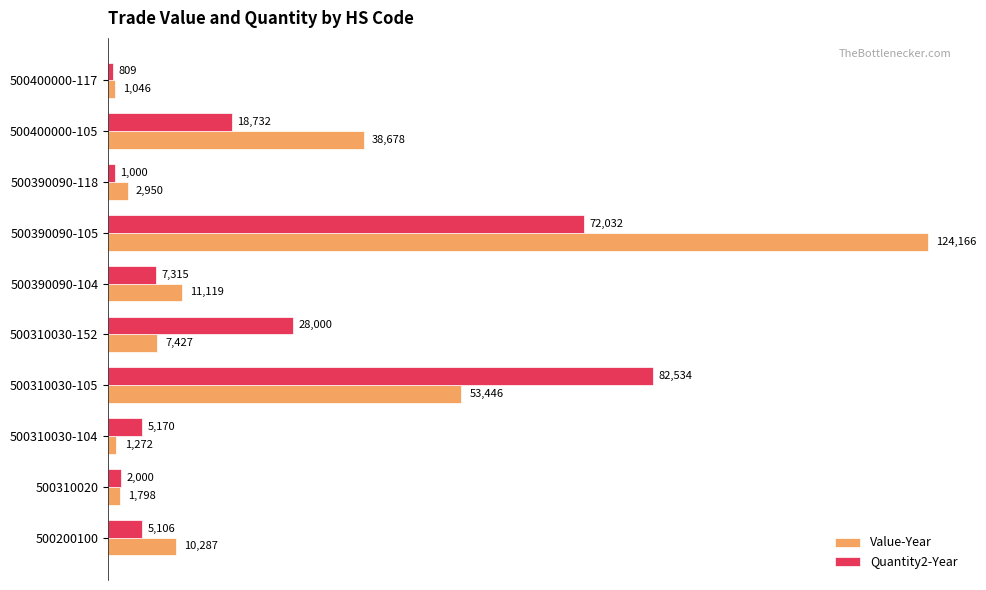

Between 500310020 and 500400000-117, which series saw the biggest shift?

Quantity2-Year